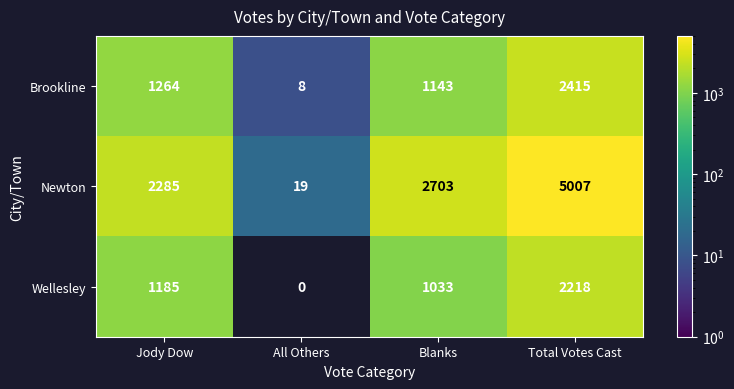

Reading left to right, extract all data points from this chart.

Brookline: Jody Dow=1264	All Others=8	Blanks=1143	Total Votes Cast=2415
Newton: Jody Dow=2285	All Others=19	Blanks=2703	Total Votes Cast=5007
Wellesley: Jody Dow=1185	All Others=0	Blanks=1033	Total Votes Cast=2218